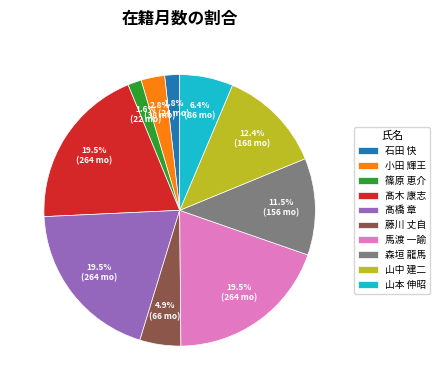

What portion of the pie excludes 馬渡 一諭?

80.5%